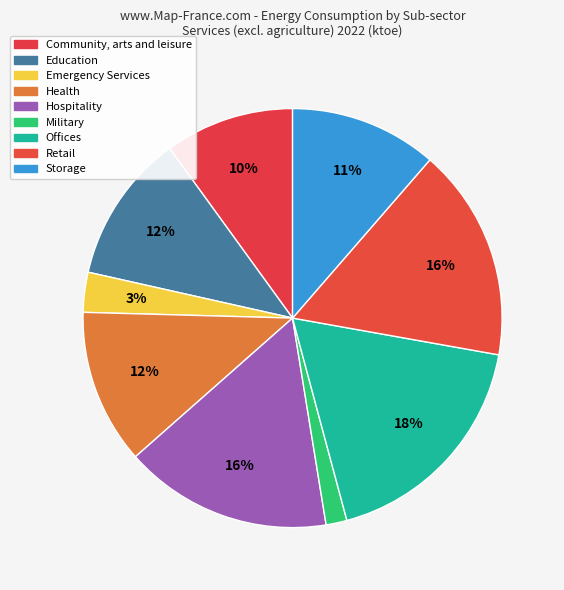

Combined, do Hospitality and Emergency Services account for over 50%?

No